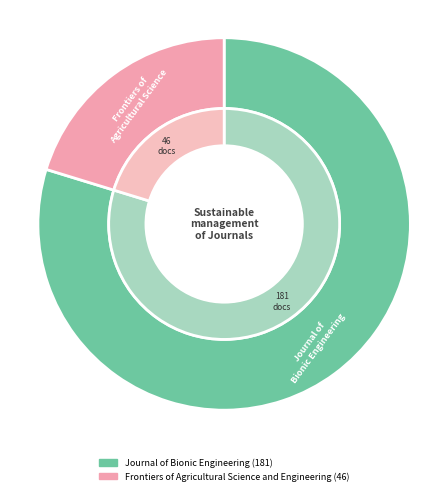

To the nearest percent, what portion does Journal of Bionic Engineering represent?

80%